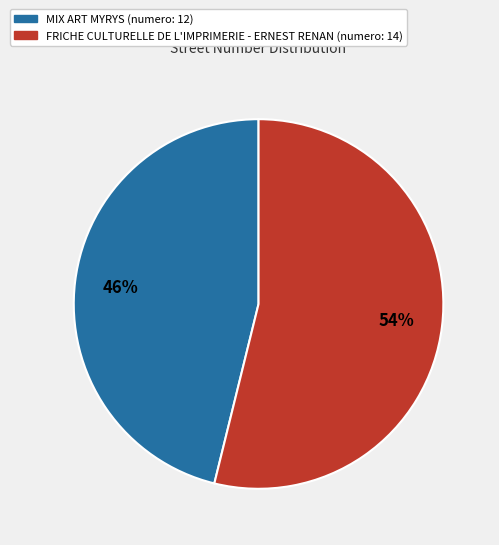

What is the largest slice in the pie chart?

FRICHE CULTURELLE DE L'IMPRIMERIE - ERNEST RENAN